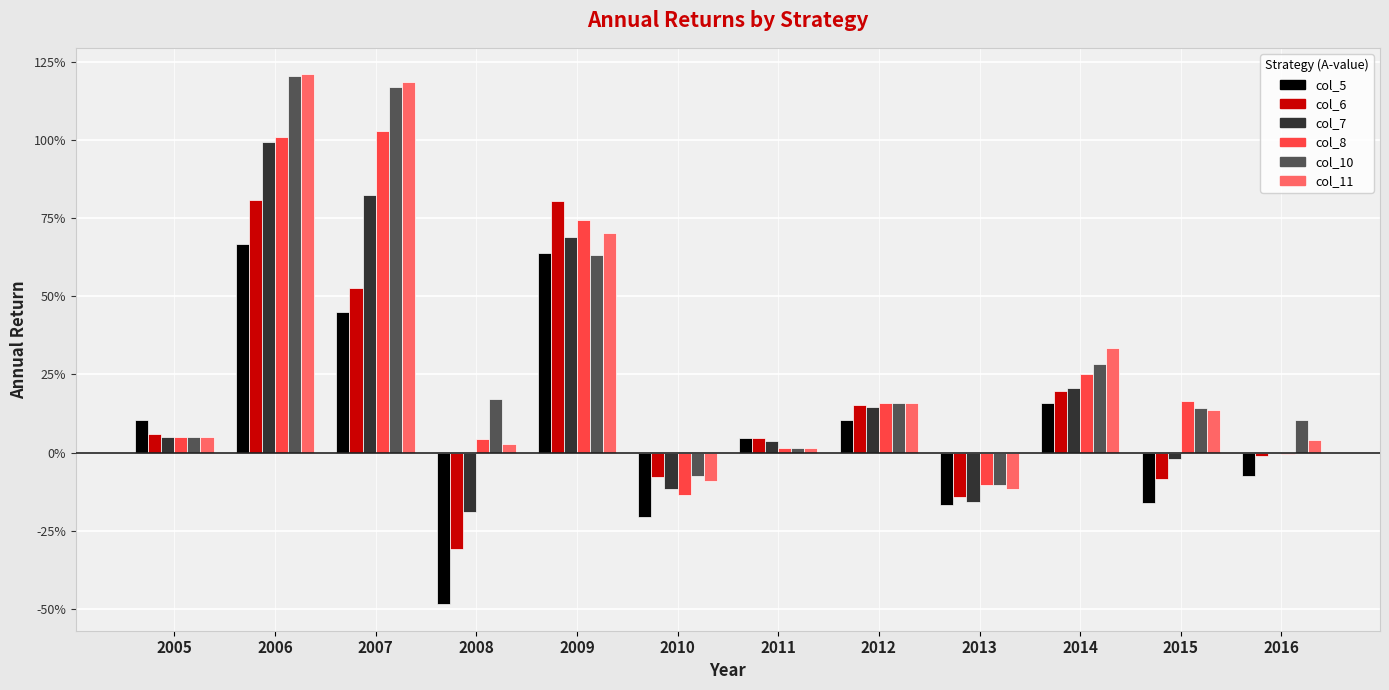

Are the bars grouped side by side (vs. stacked)?

Yes